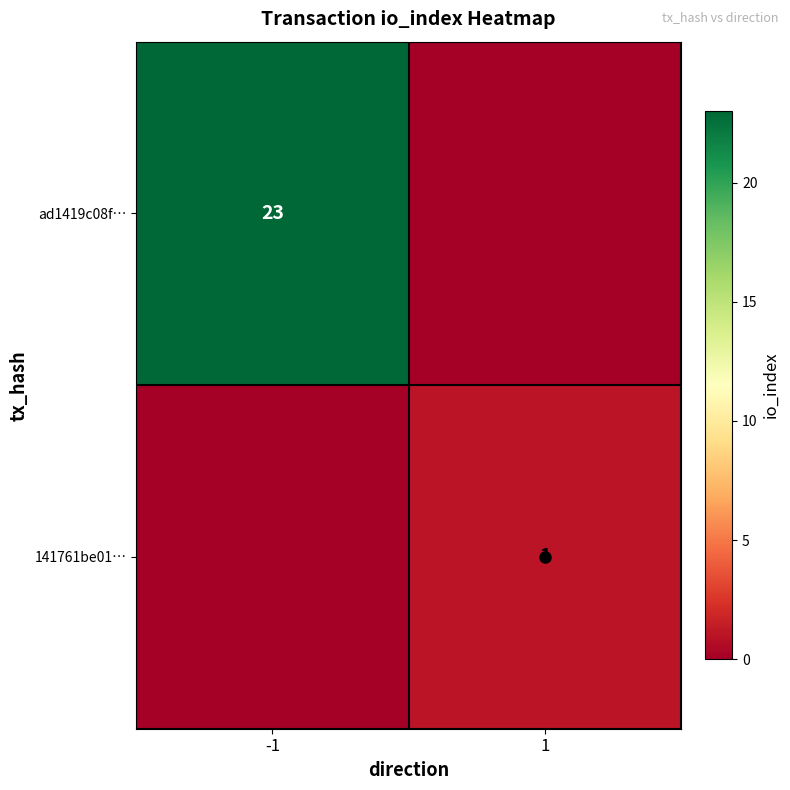

Which series has the largest total across all categories?

ad1419c08f…